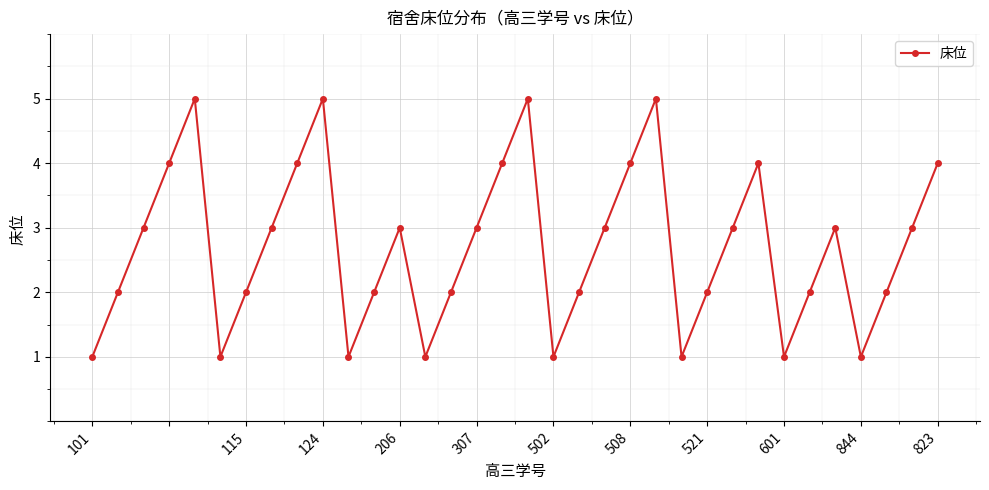

How many series are shown in this chart?

1